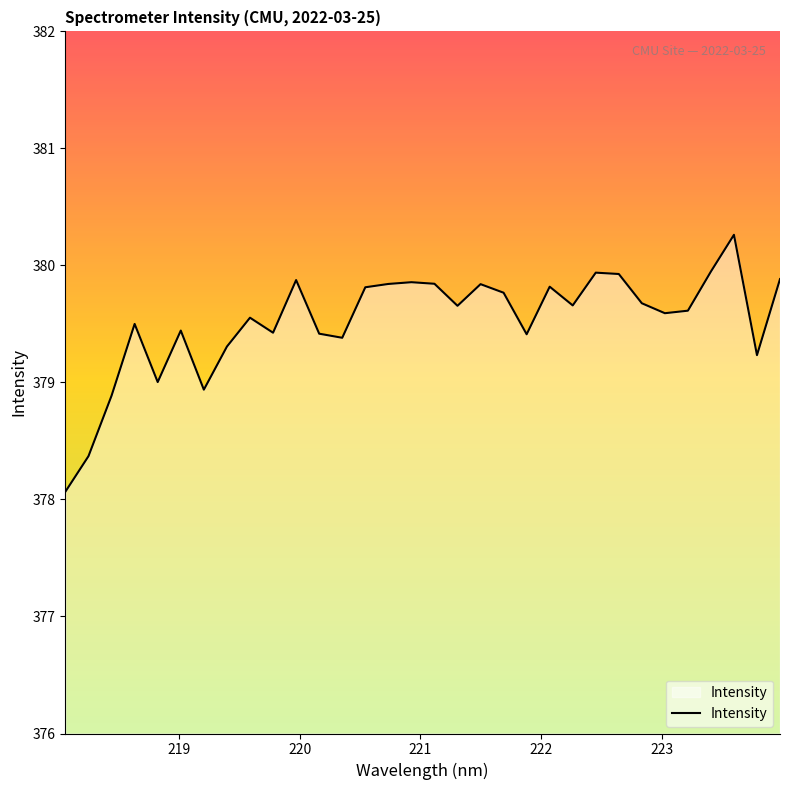

What is the greatest value displayed?

380.3